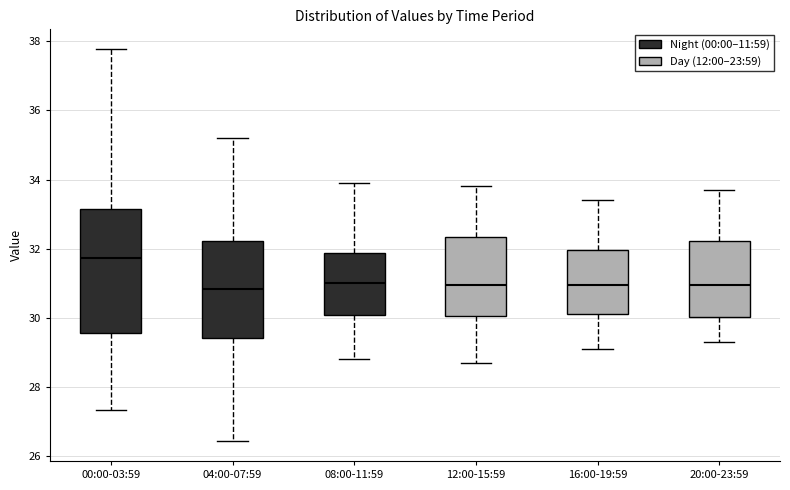

Reading left to right, transcribe this box plot: for each box, give where its median line is, the range the box spans, and where its two whiskers end, as read against the y-axis. The values are not printed on the chart, so give them approximately, as read against the axis.

00:00-03:59: median 31.8, box 29.6 to 33.2, whiskers 27.4 to 37.8
04:00-07:59: median 30.8, box 29.4 to 32.2, whiskers 26.4 to 35.2
08:00-11:59: median 31.0, box 30.0 to 31.8, whiskers 28.8 to 34.0
12:00-15:59: median 31.0, box 30.0 to 32.4, whiskers 28.8 to 33.8
16:00-19:59: median 31.0, box 30.2 to 32.0, whiskers 29.2 to 33.4
20:00-23:59: median 31.0, box 30.0 to 32.2, whiskers 29.4 to 33.8